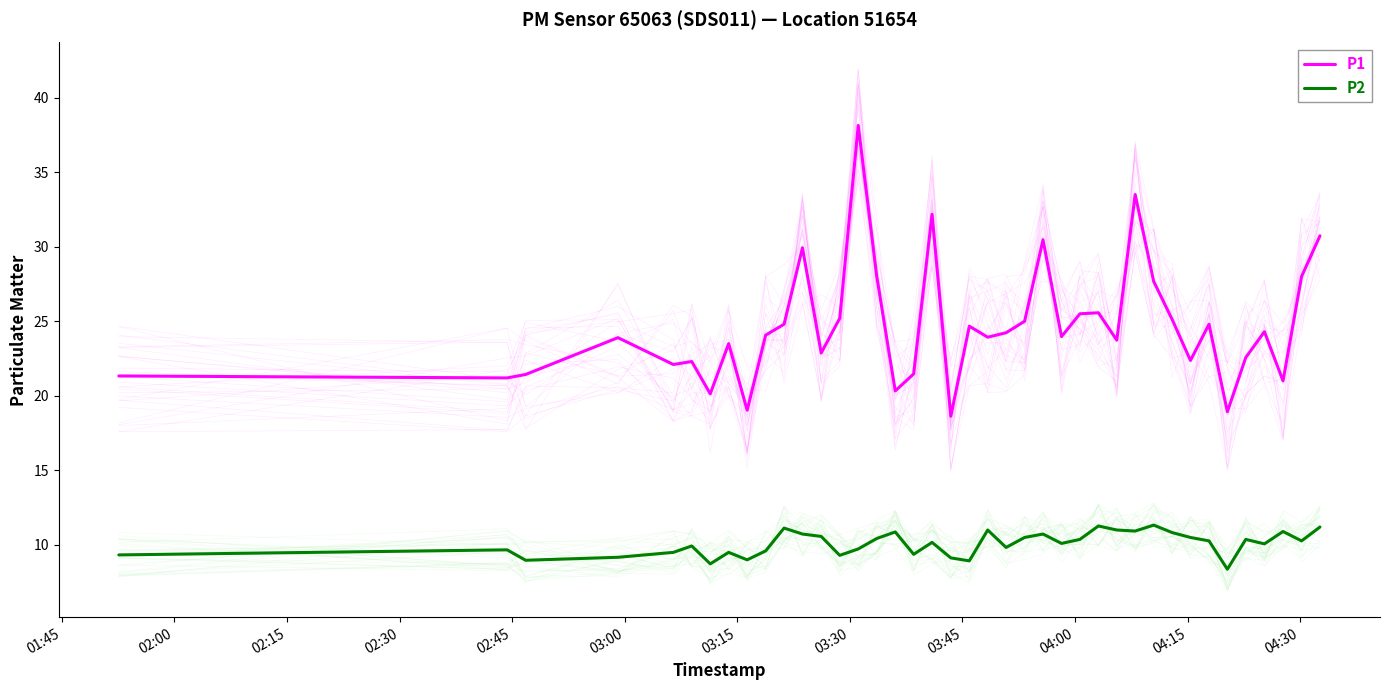

The P1 series shows 24.1 at 04:00. True or false?

True